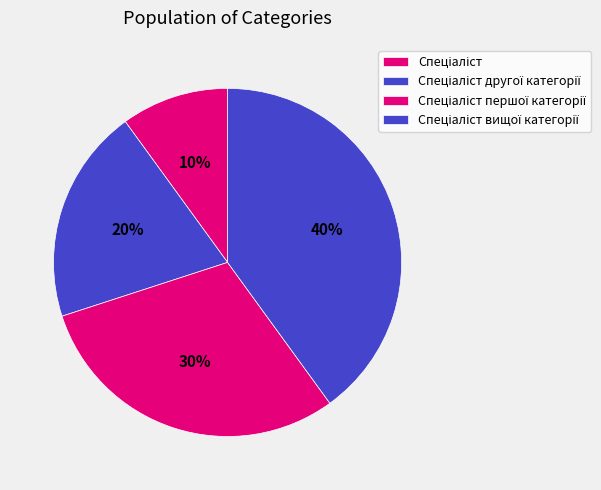

How many segments does this pie chart have?

4